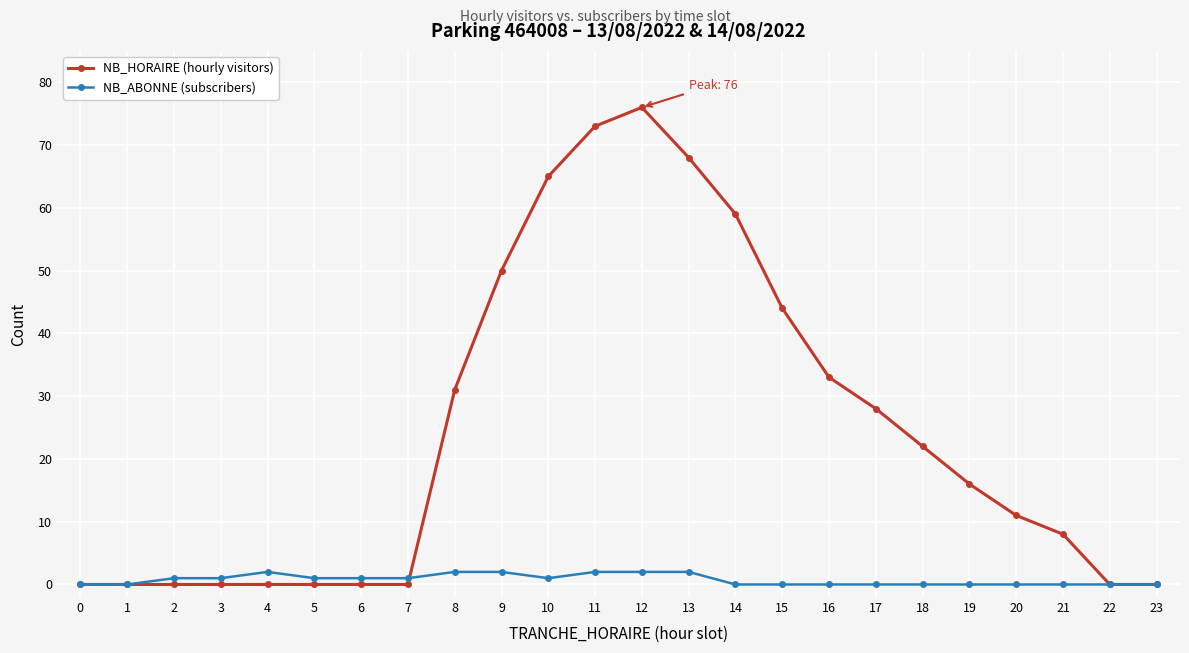

Between 4 and 18, which series saw the biggest shift?

NB_HORAIRE (hourly visitors)